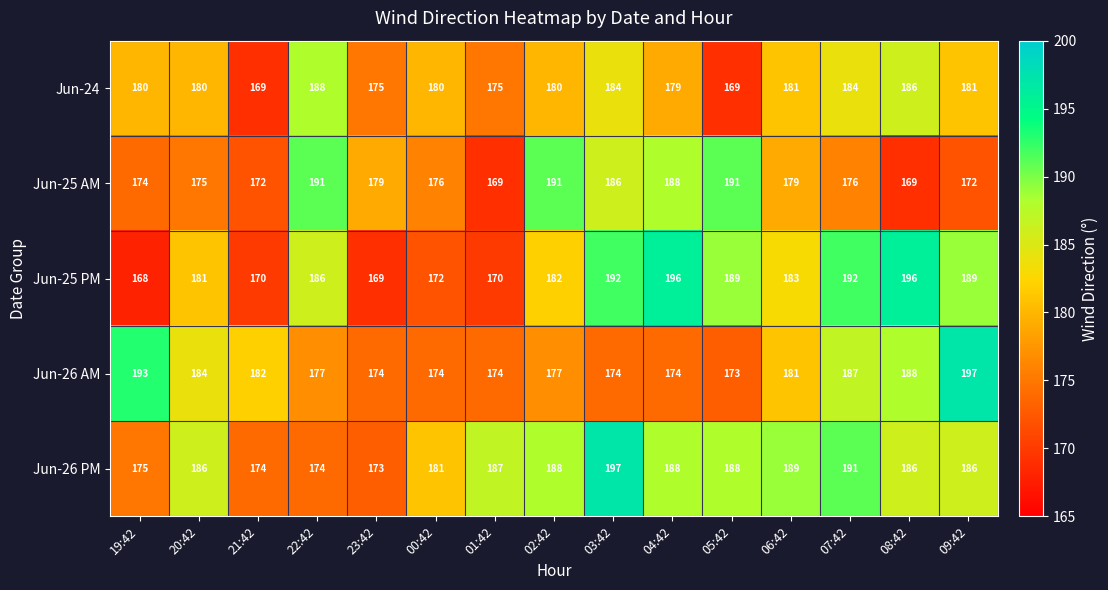

What is the minimum value shown in the chart?

168